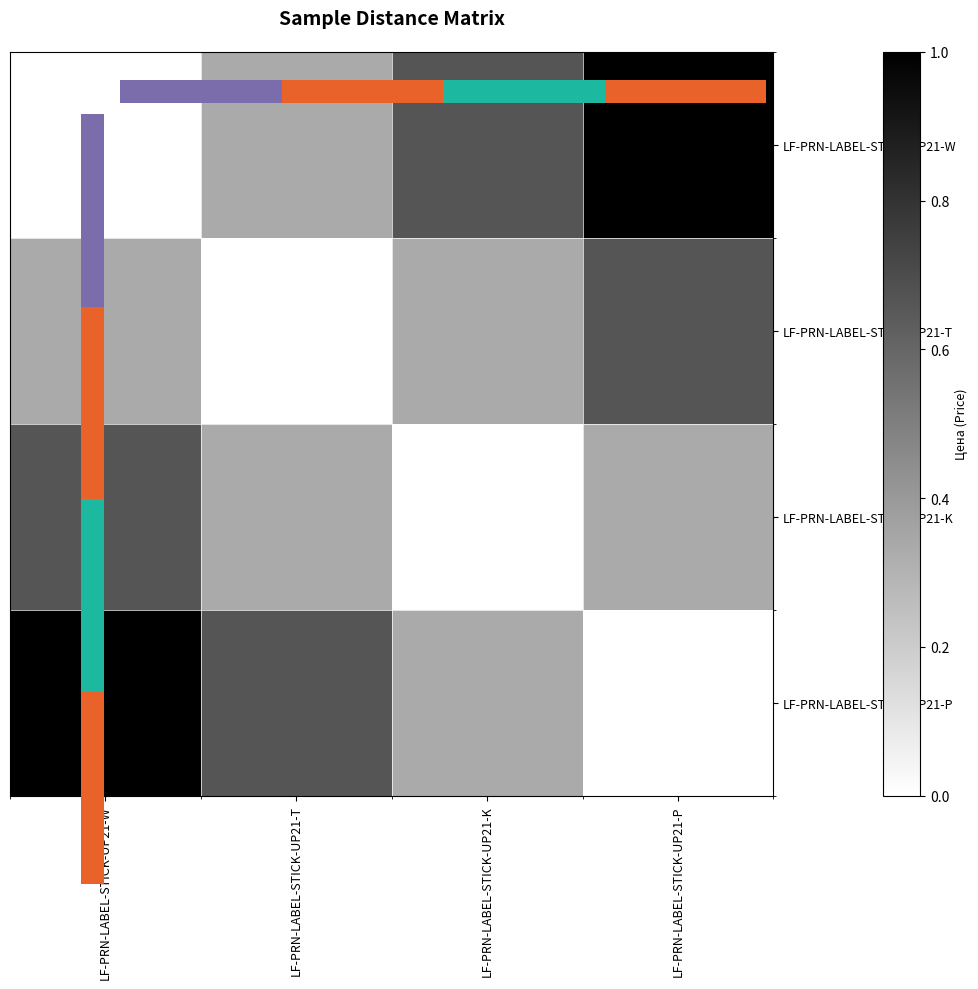

What is the average value of the LF-PRN-LABEL-STICK-UP21-P series?

0.5